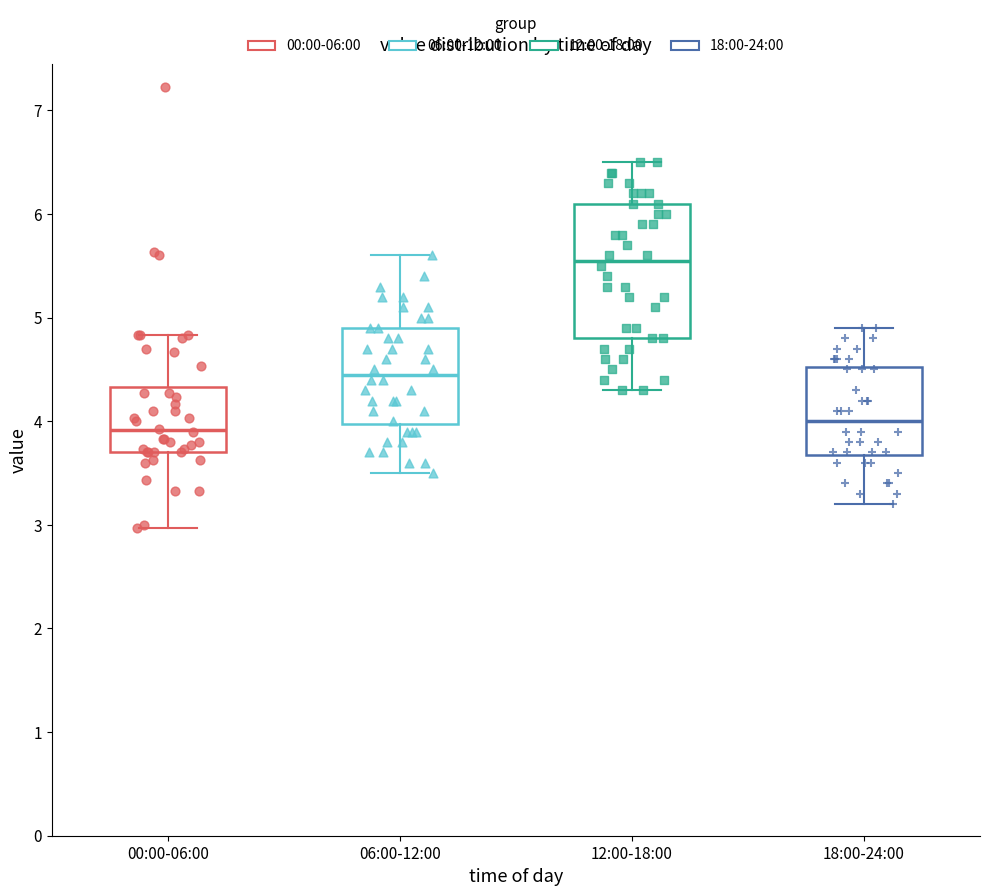

Where does the upper whisker of the box for 00:00-06:00 end on the y-axis? The values are not printed on the chart, so give them approximately, as read against the axis.

4.8